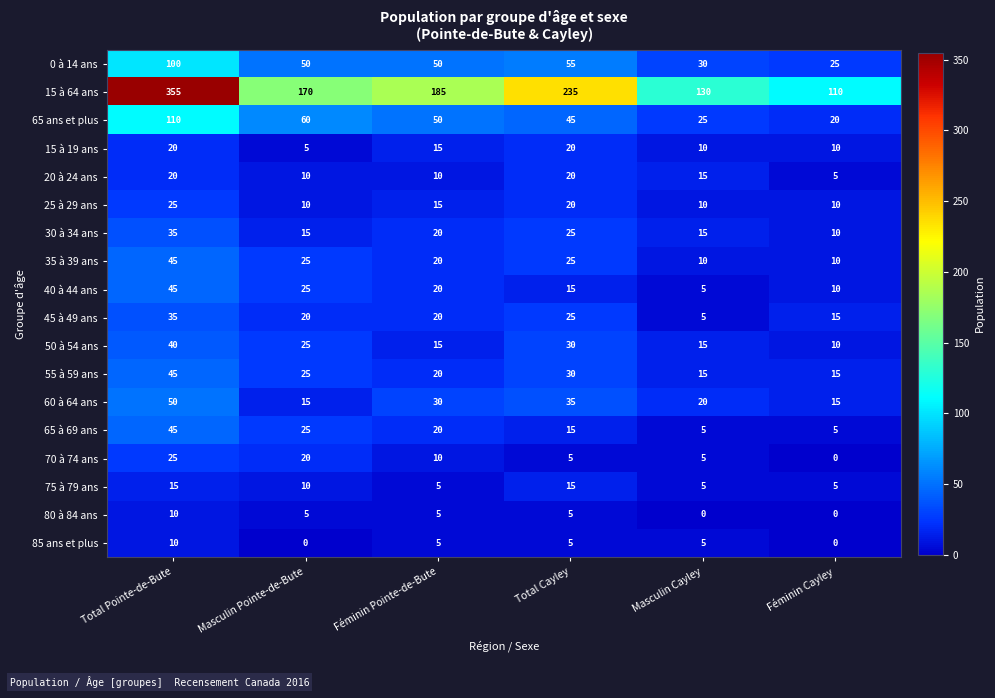

At which category is the sum across all series the highest?

Total Pointe-de-Bute